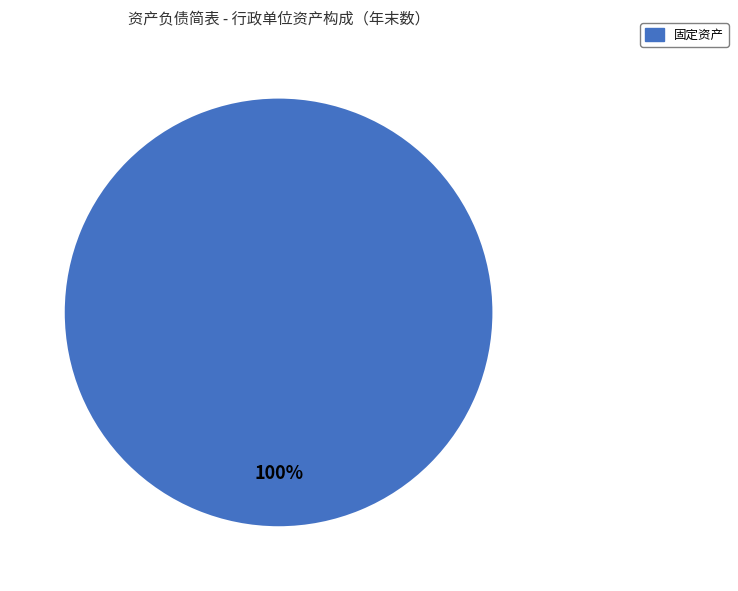

How many slices are in this pie chart?

1